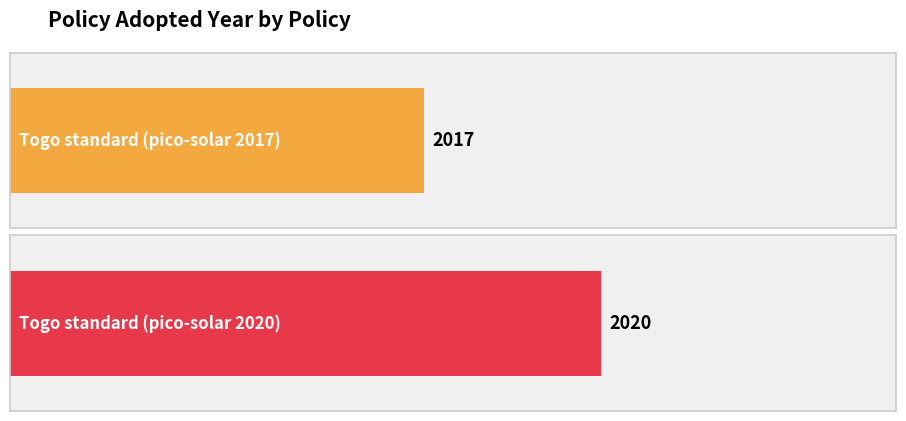

Rank the categories by value from highest to lowest.

Togo standard (pico-solar 2020), Togo standard (pico-solar 2017)